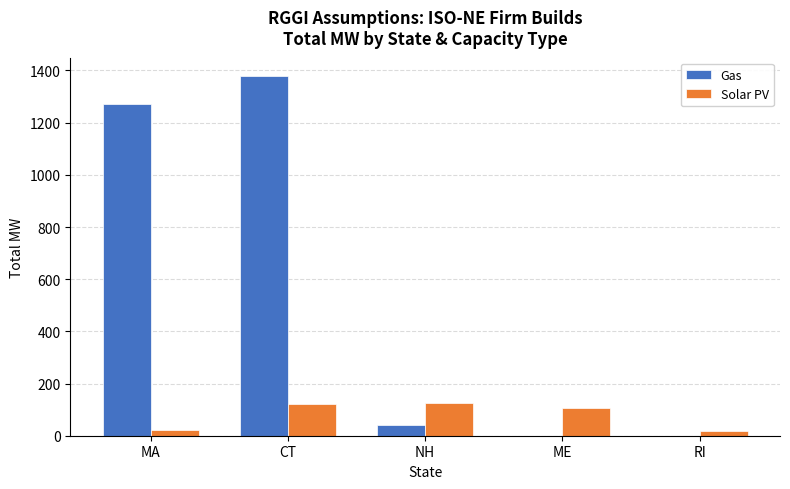

Is the value of Solar PV at ME greater than the value of Gas at CT?

No